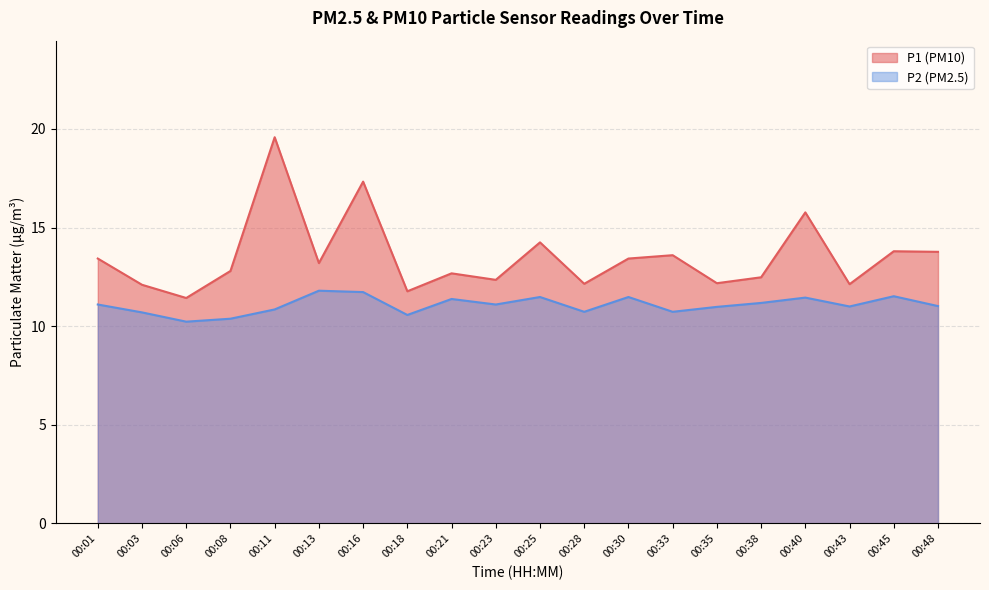

What is the maximum value shown in the chart?

19.6